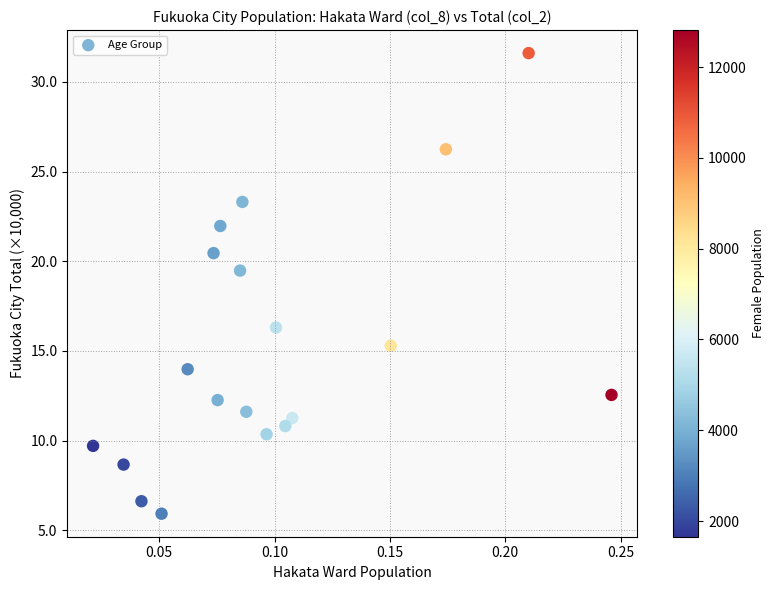

List the coordinates of all points as (Y, X) pairs, reading left to right.

(9.7, 0.0)  (8.7, 0.0)  (6.6, 0.0)  (5.9, 0.1)  (14.0, 0.1)  (20.5, 0.1)  (12.3, 0.1)  (22.0, 0.1)  (19.5, 0.1)  (23.3, 0.1)  (11.6, 0.1)  (10.4, 0.1)  (16.3, 0.1)  (10.8, 0.1)  (11.3, 0.1)  (15.3, 0.2)  (26.2, 0.2)  (31.6, 0.2)  (12.6, 0.2)